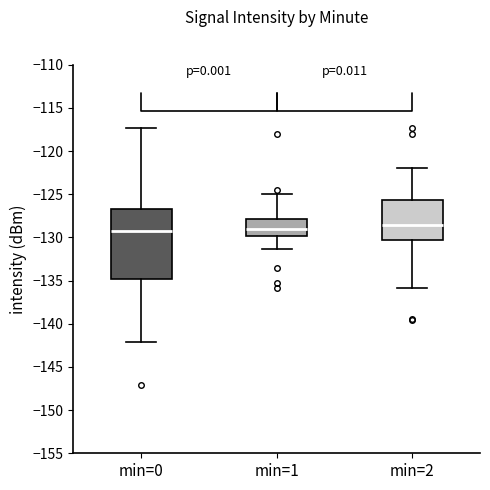

Comparing the boxes themselves (not the whiskers), which one is the tallest?

min=0